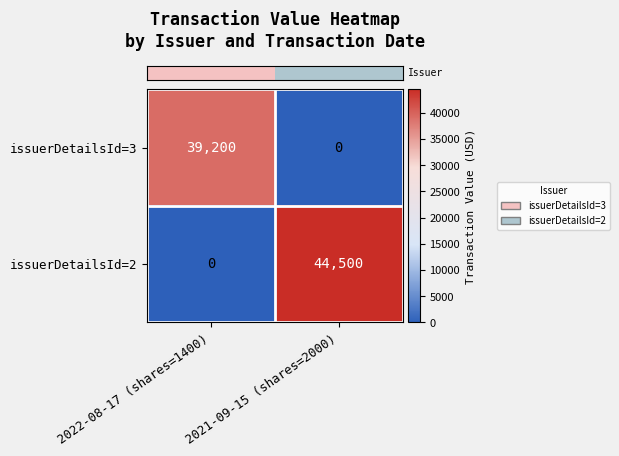

At which label is issuerDetailsId=2 closest to 22250?

2022-08-17 (shares=1400)